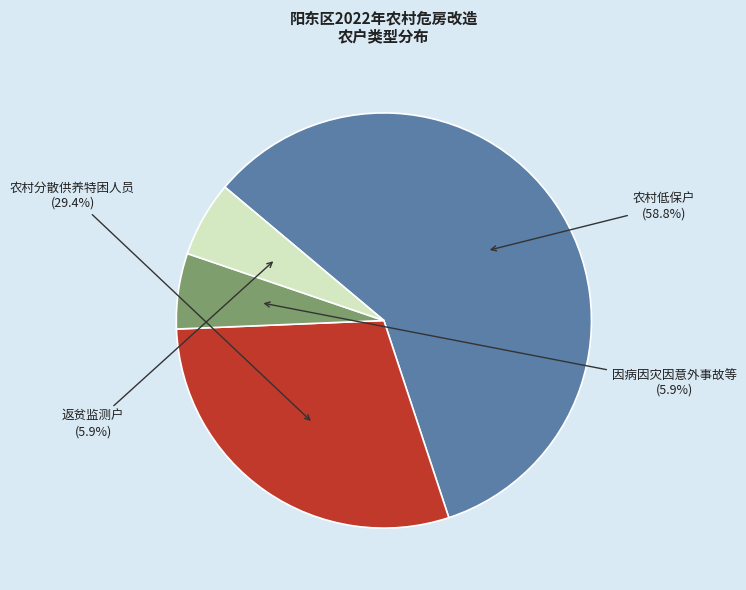

To the nearest percent, what is the difference between the 因病因灾因意外事故等 and 农村分散供养特困人员 slice percentages?

24%